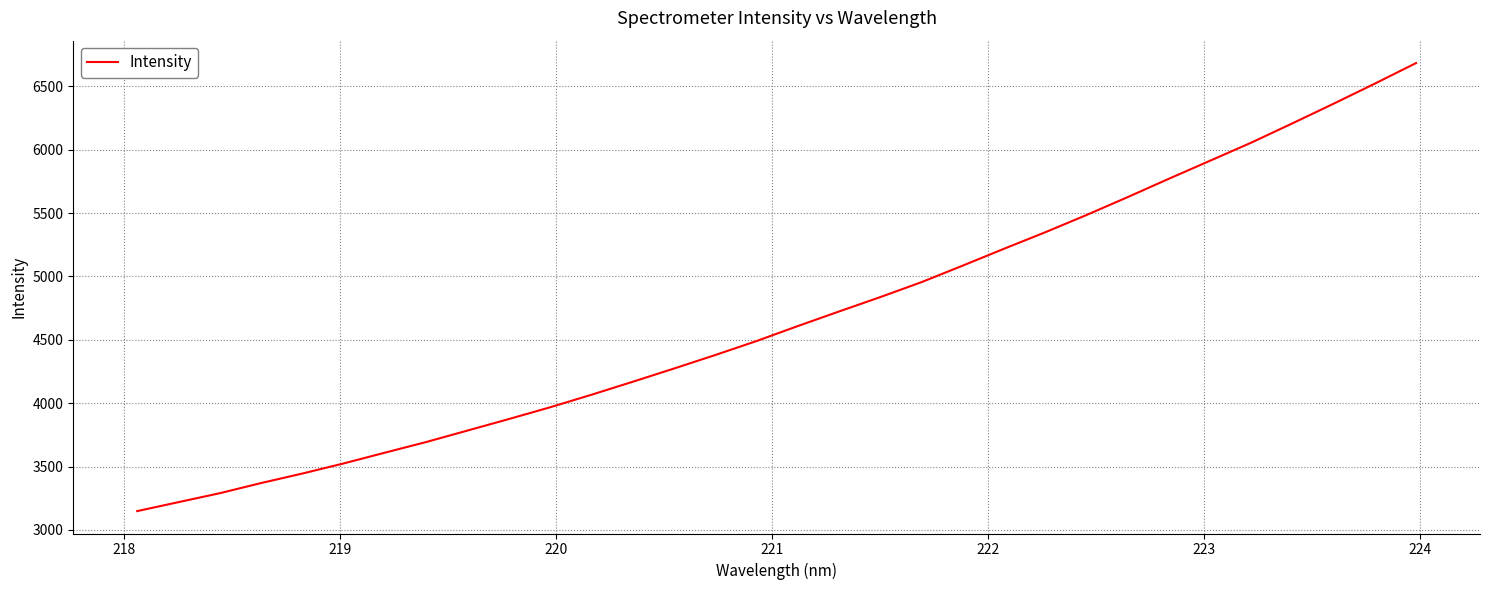

What is the smallest value displayed?

3148.3